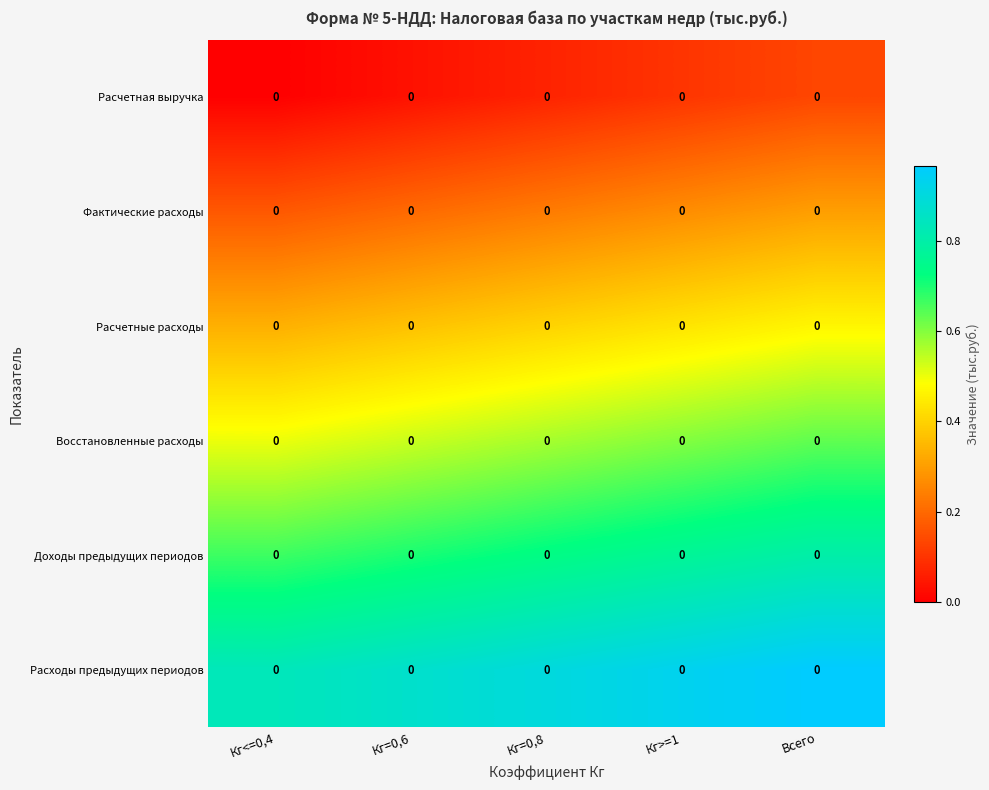

Count the Доходы предыдущих периодов values in the range 0 to 1.

5